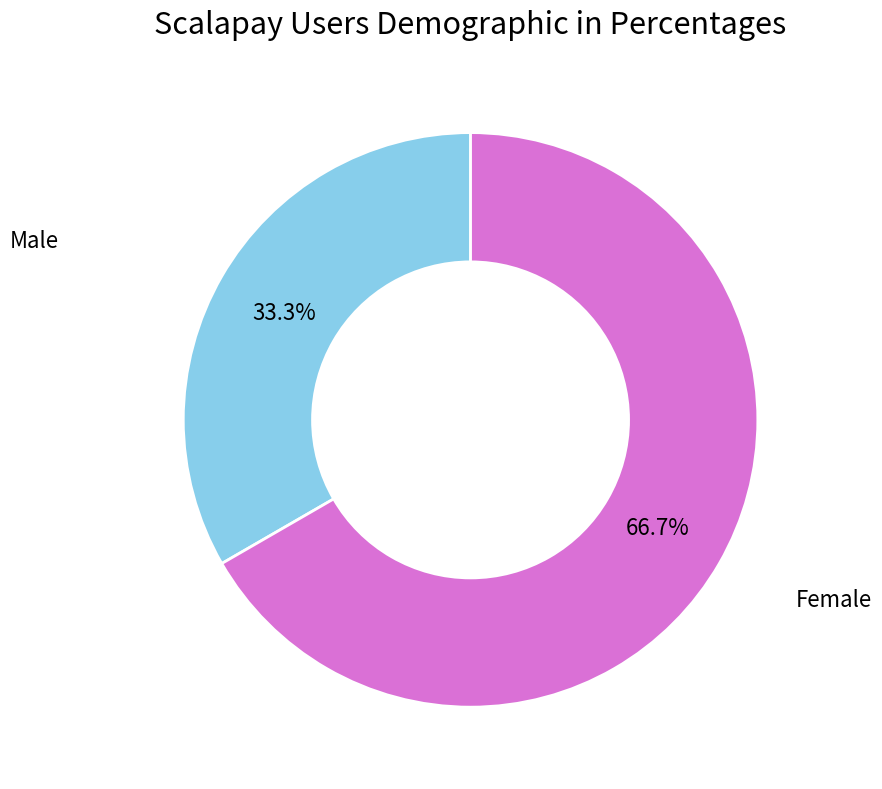

What is the smallest slice in the pie chart?

Male